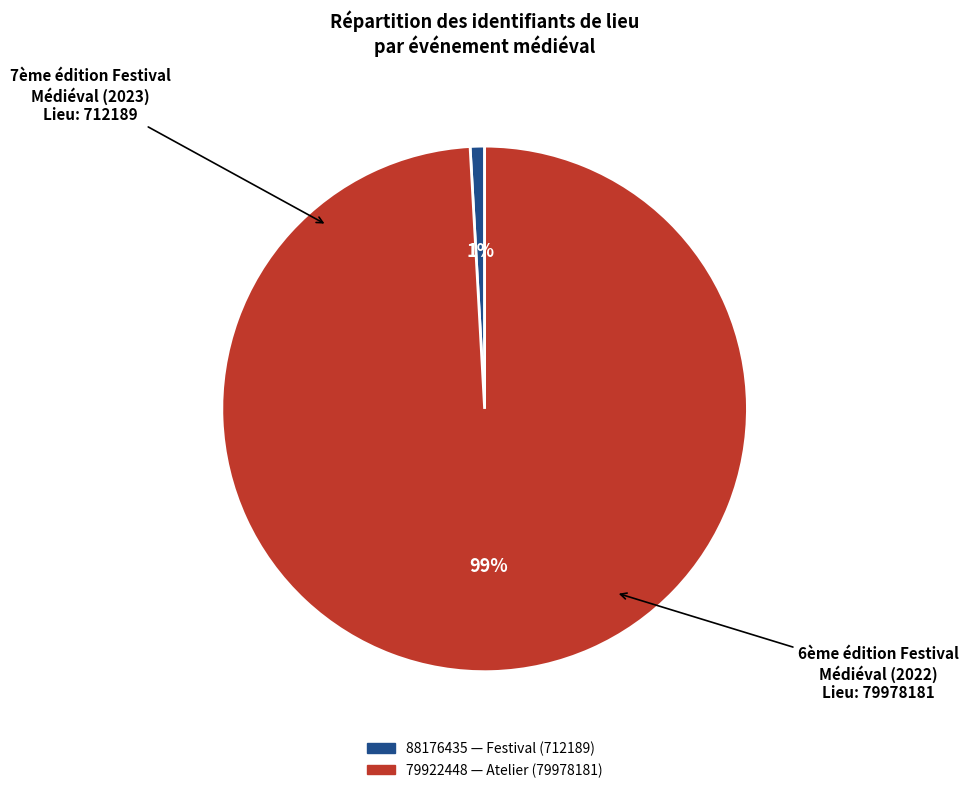

To the nearest percent, what is the average slice percentage?

50%